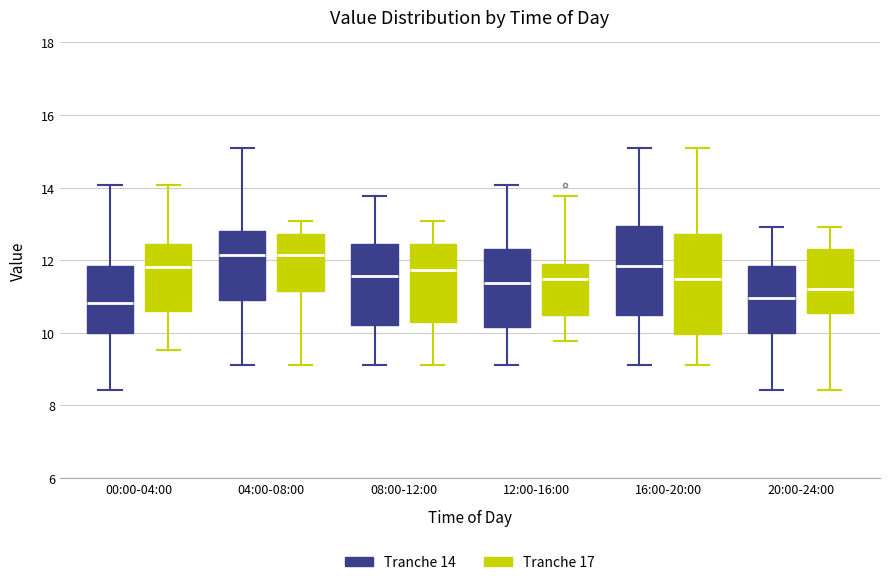

Reading left to right, read every box against the y-axis: the position of its median line, the range the box covers, and the ends of its whiskers. The values are not printed on the chart, so give them approximately, as read against the axis.

00:00-04:00 (Tranche 14): median 10.8, box 10.0 to 11.8, whiskers 8.4 to 14.0
00:00-04:00 (Tranche 17): median 11.8, box 10.6 to 12.4, whiskers 9.6 to 14.0
04:00-08:00 (Tranche 14): median 12.2, box 11.0 to 12.8, whiskers 9.2 to 15.2
04:00-08:00 (Tranche 17): median 12.2, box 11.2 to 12.8, whiskers 9.2 to 13.0
08:00-12:00 (Tranche 14): median 11.6, box 10.2 to 12.4, whiskers 9.2 to 13.8
08:00-12:00 (Tranche 17): median 11.8, box 10.2 to 12.4, whiskers 9.2 to 13.0
12:00-16:00 (Tranche 14): median 11.4, box 10.2 to 12.4, whiskers 9.2 to 14.0
12:00-16:00 (Tranche 17): median 11.4, box 10.4 to 12.0, whiskers 9.8 to 13.8
16:00-20:00 (Tranche 14): median 11.8, box 10.4 to 13.0, whiskers 9.2 to 15.2
16:00-20:00 (Tranche 17): median 11.4, box 10.0 to 12.8, whiskers 9.2 to 15.2
20:00-24:00 (Tranche 14): median 11.0, box 10.0 to 11.8, whiskers 8.4 to 13.0
20:00-24:00 (Tranche 17): median 11.2, box 10.6 to 12.4, whiskers 8.4 to 13.0